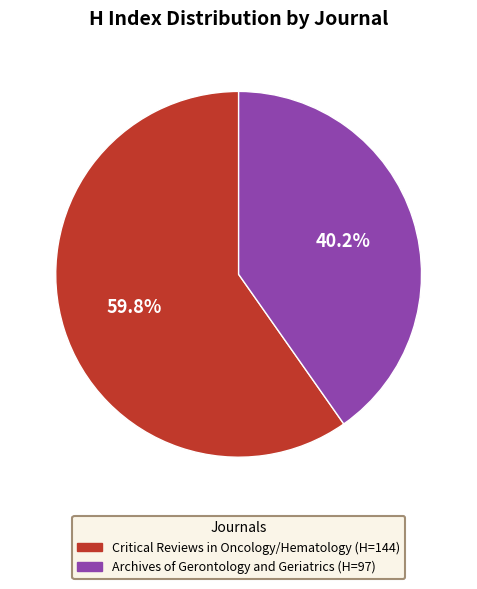

Which slice is the largest?

Critical Reviews in Oncology/Hematology